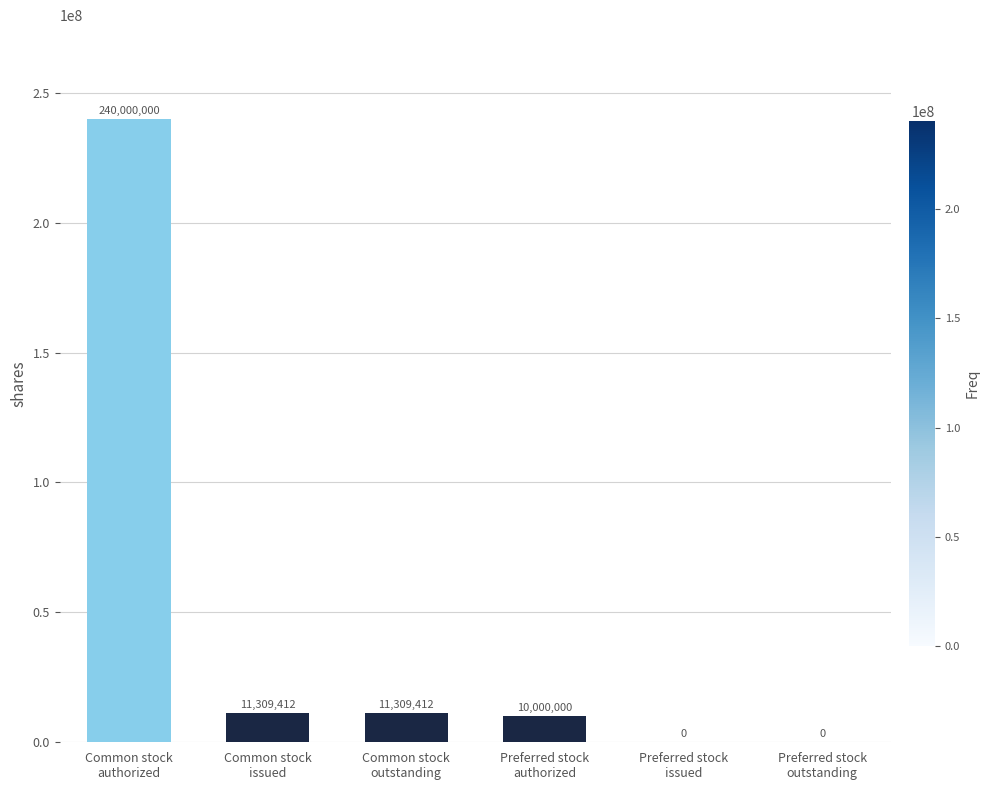

True or false: the data shows 10000000 at Preferred stock
authorized.

True